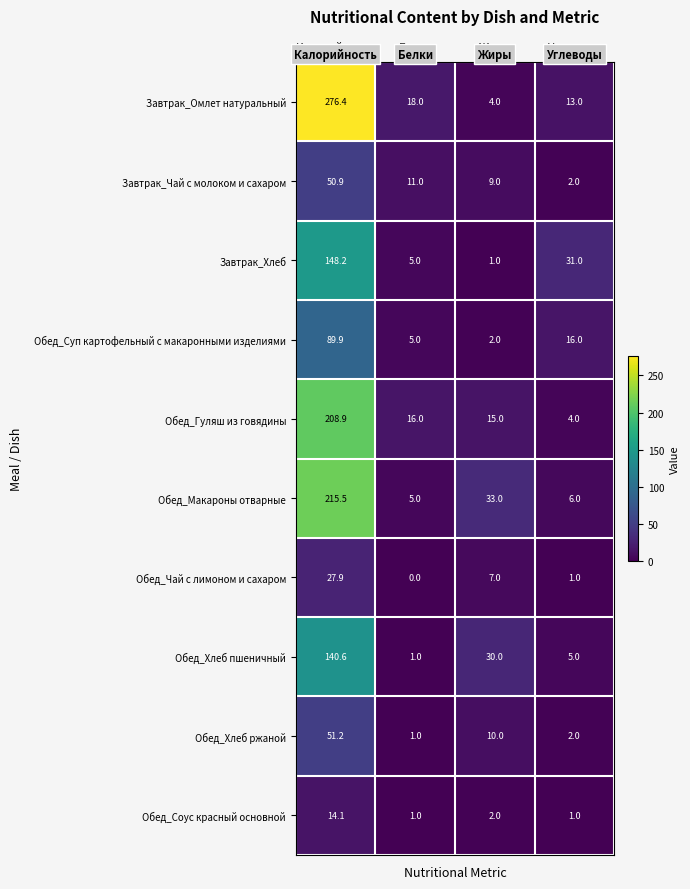

True or false: Обед_Макароны отварные has a value of 283.5 at Калорийность.

False